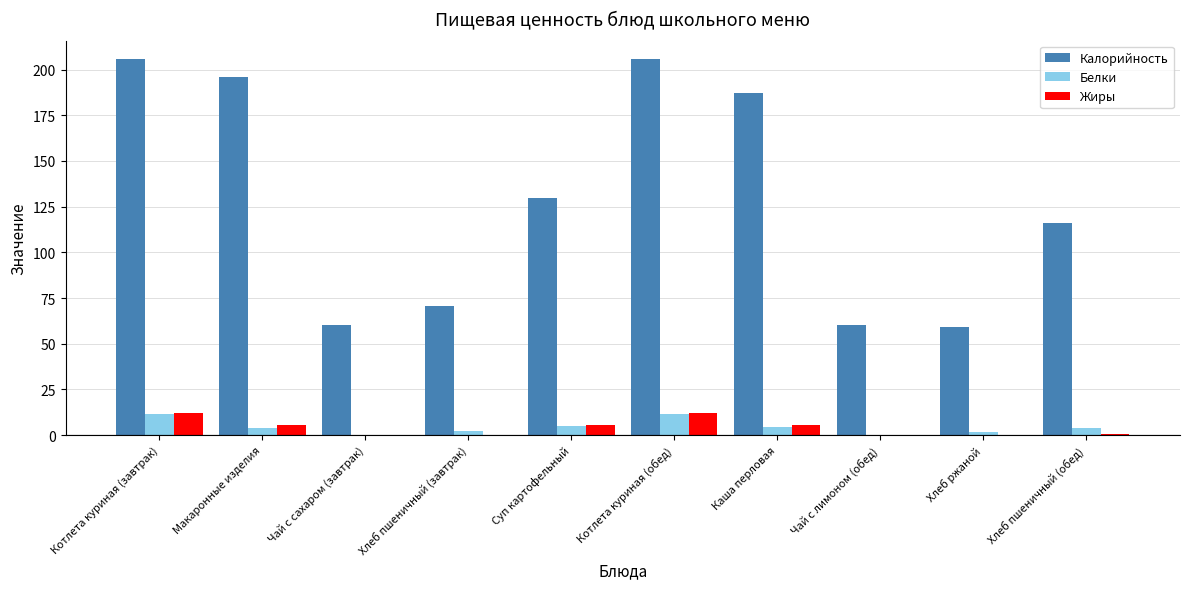

What is the highest value of the Калорийность series?

205.6